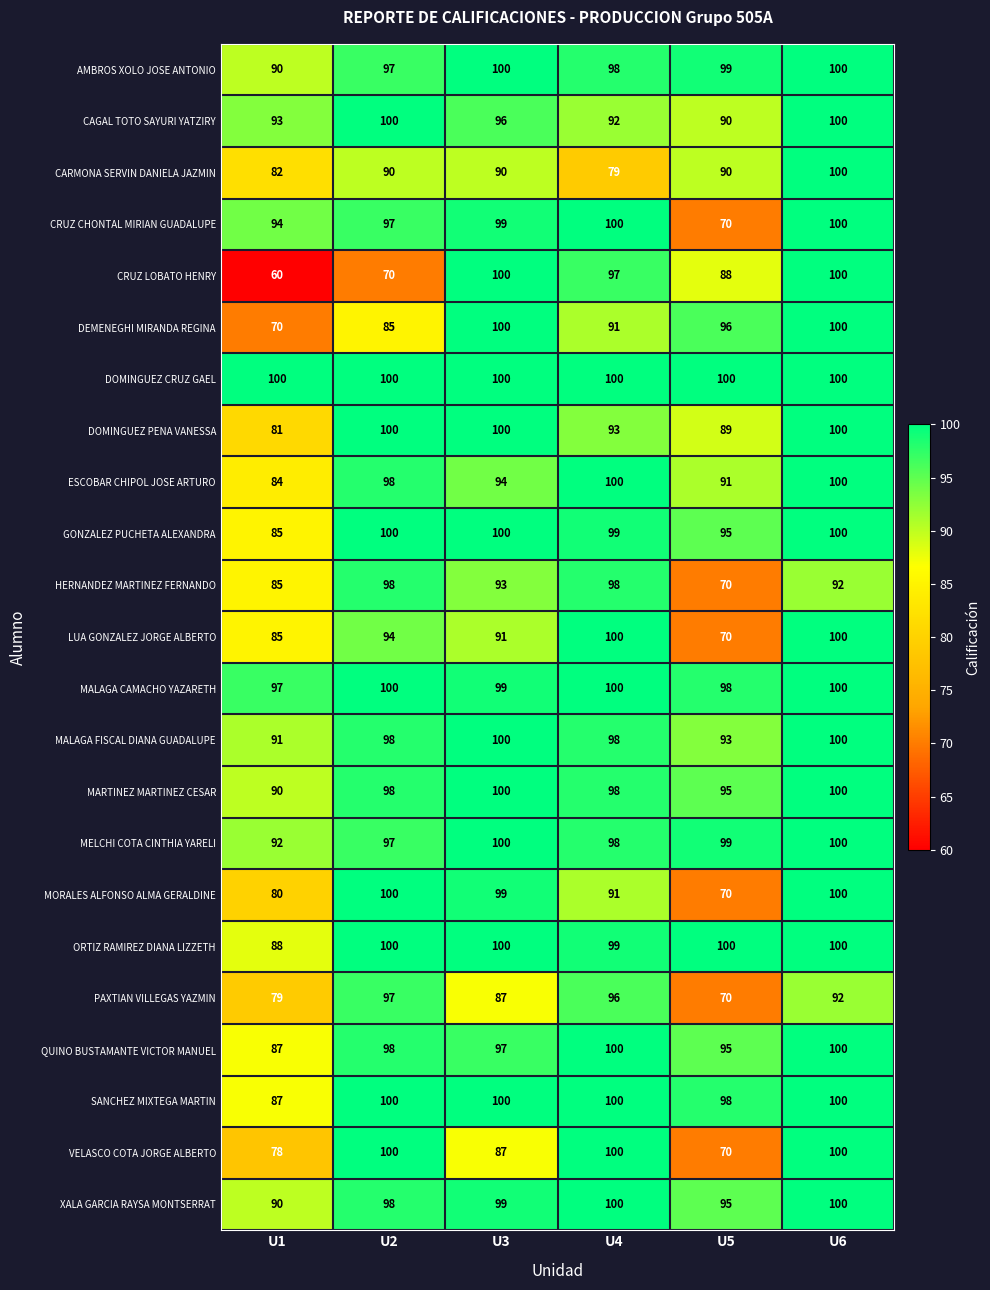

The VELASCO COTA JORGE ALBERTO series shows 27 at U3. True or false?

False